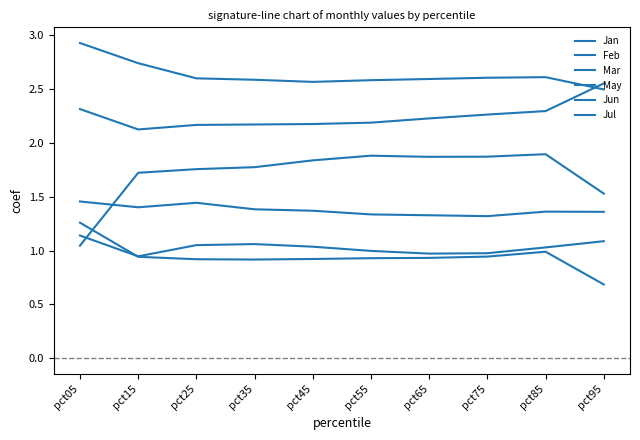

Does the chart display data point markers on the line(s)?

No